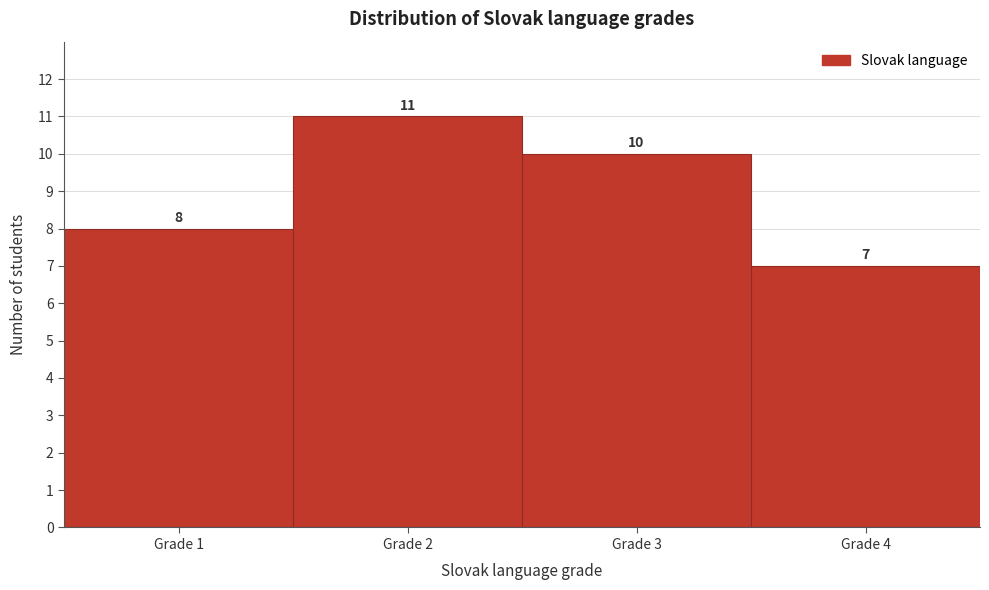

How tall is the bar that spans 1.5 to 2.5 on the x-axis?

11